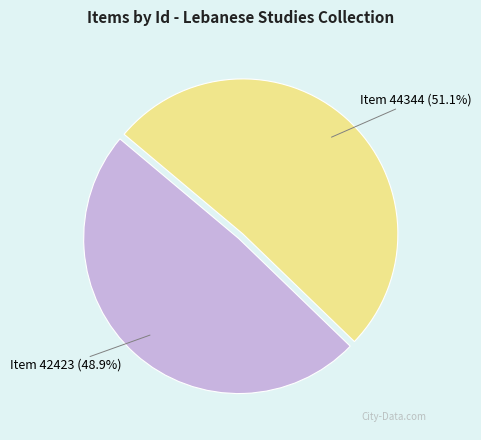

Does any single category account for the majority?

Yes